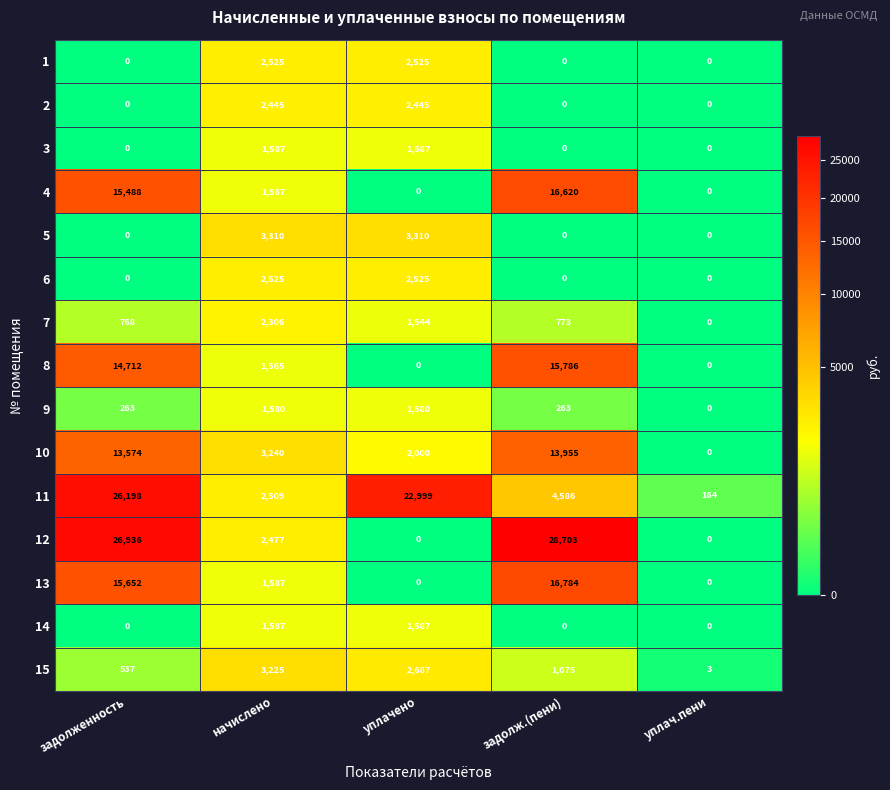

What is the maximum value shown in the chart?

28703